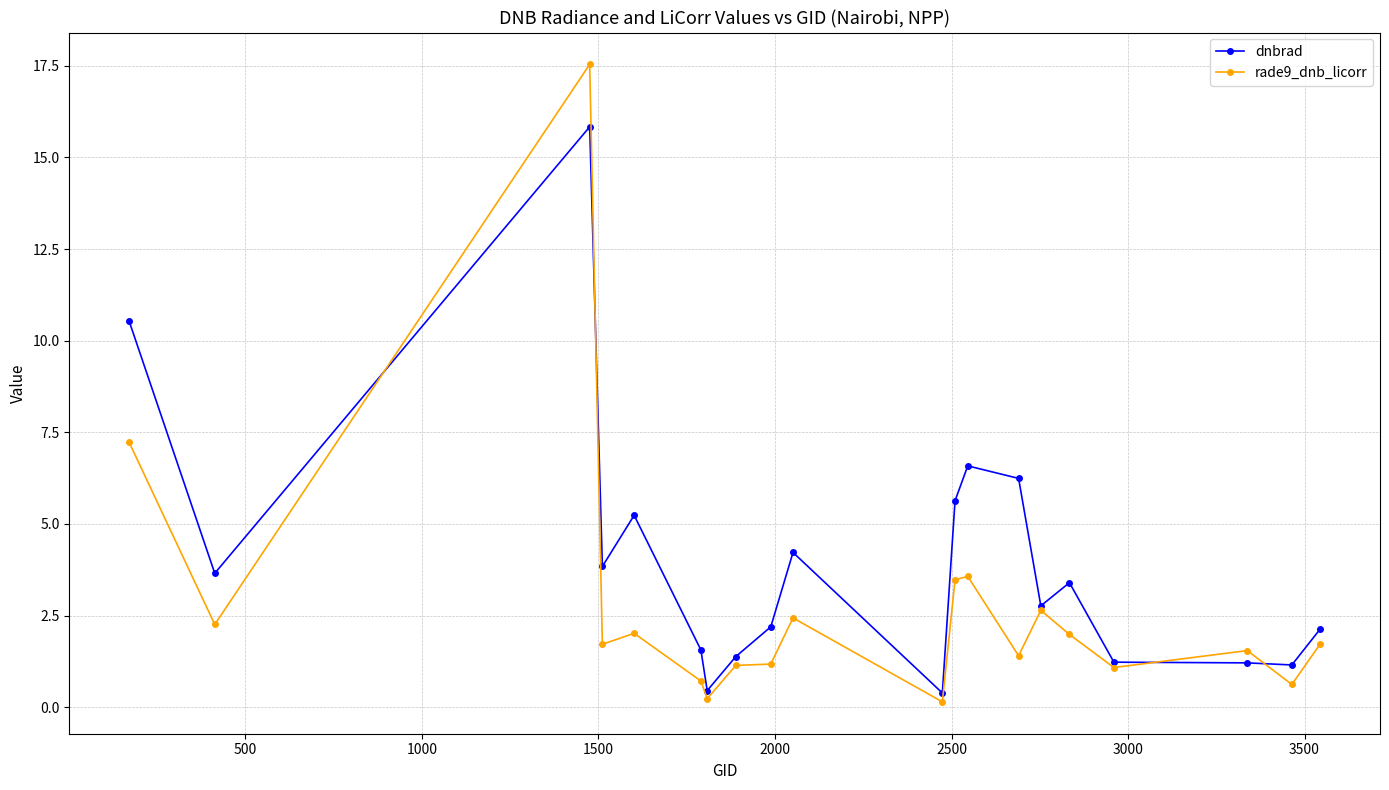

List the series in order of their peak value, highest first.

rade9_dnb_licorr, dnbrad